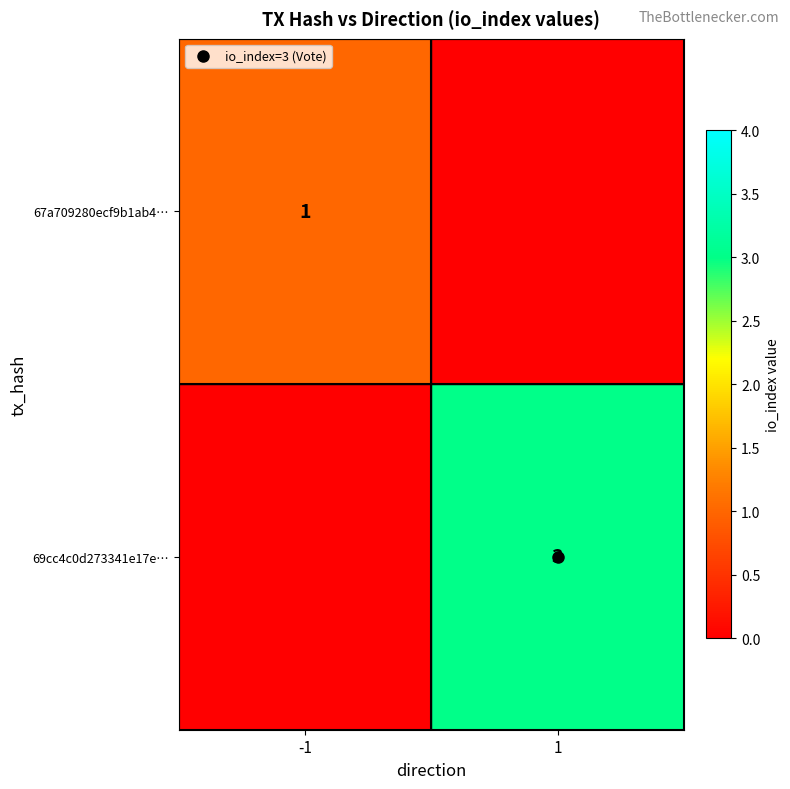

The 67a709280ecf9b1ab4… series shows 1 at 1. True or false?

False